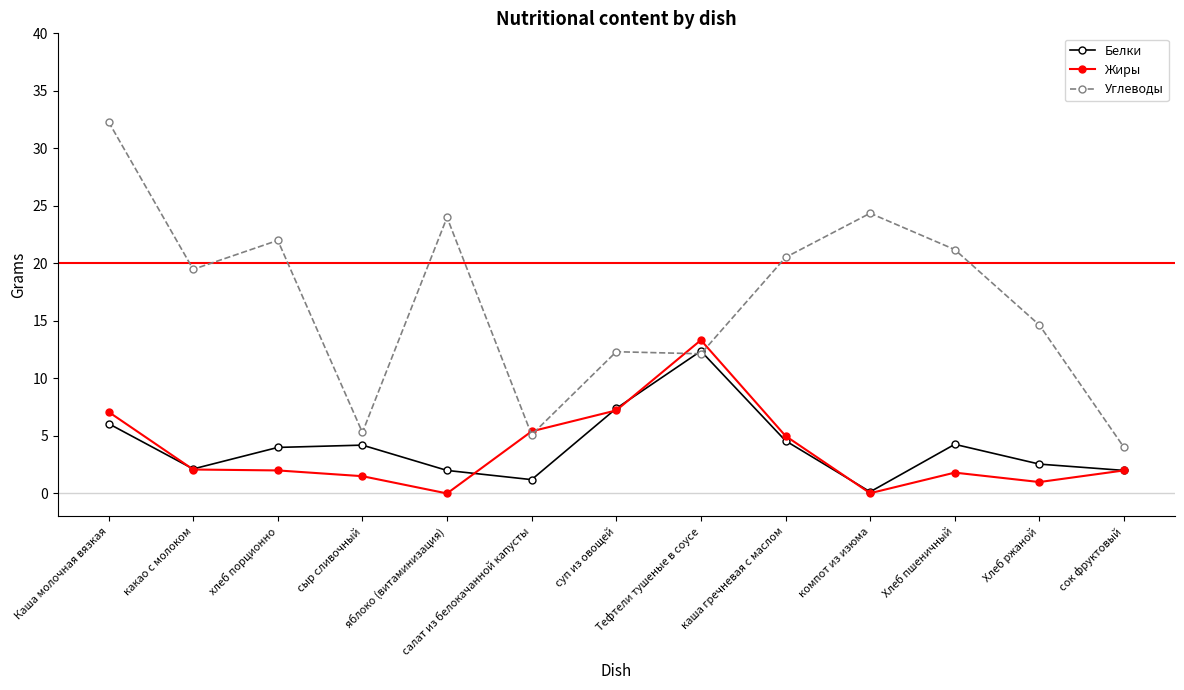

Between Каша молочная вязкая and суп из овощей, which series saw the biggest shift?

Углеводы